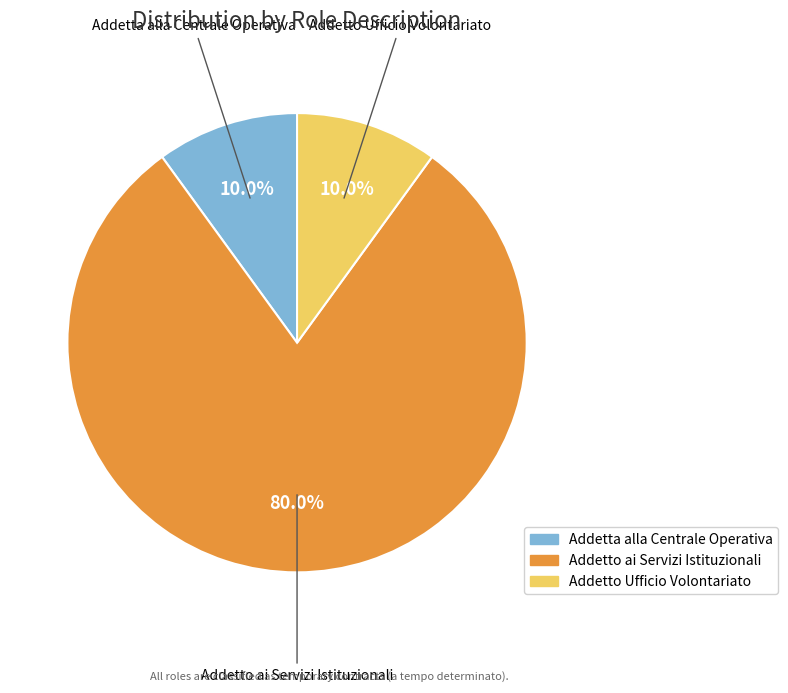

Is it true that Addetta alla Centrale Operativa is 10% of the pie?

True